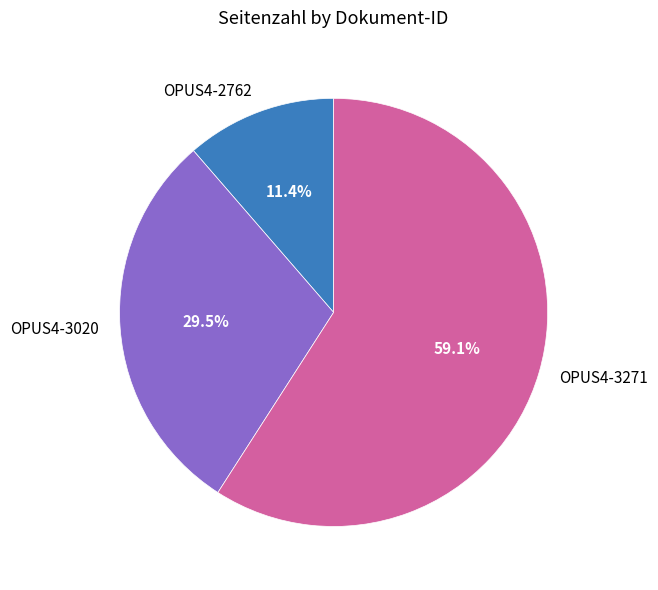

Approximately how many times larger is the value at OPUS4-3271 compared to OPUS4-3020?

2.0